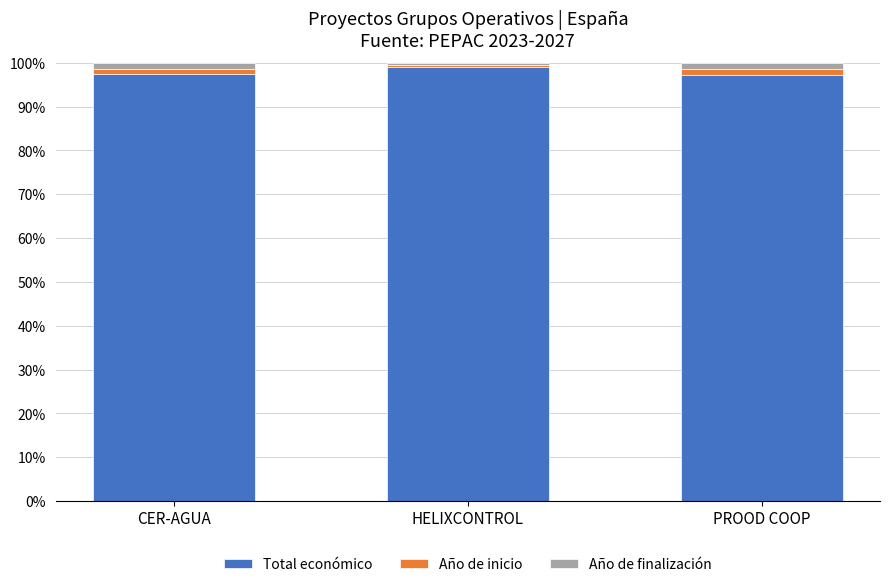

Does the chart contain stacked bars?

Yes